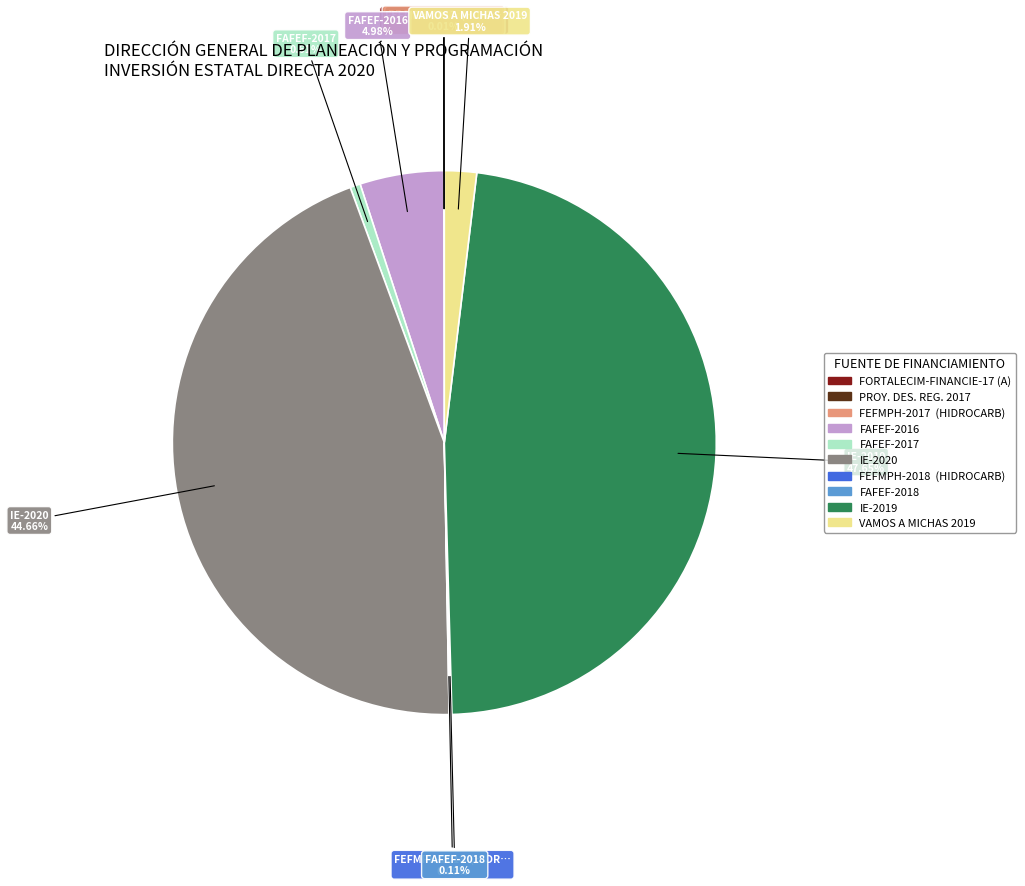

What is the largest slice in the pie chart?

IE-2019